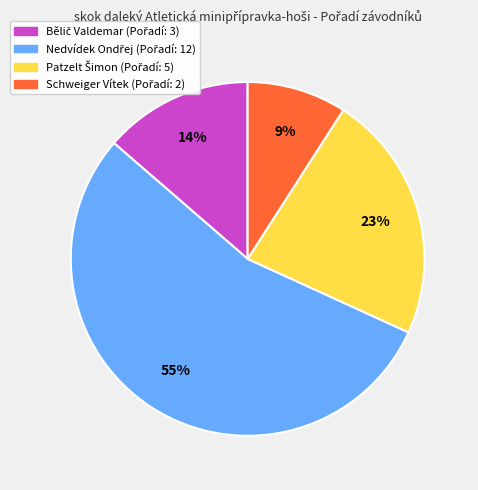

To the nearest percent, what is the average slice percentage?

25%